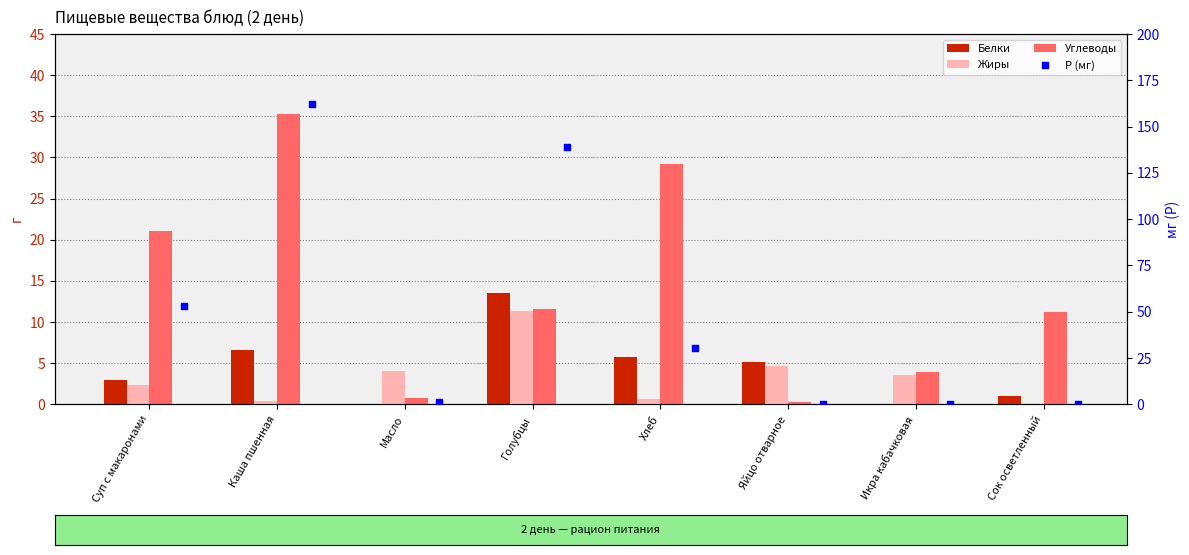

At how many categories does at least one series exceed 11?

5